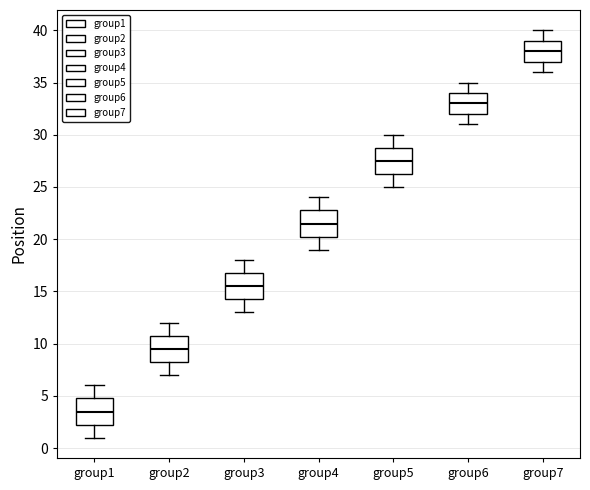

Which box has the lowest median line?

group1